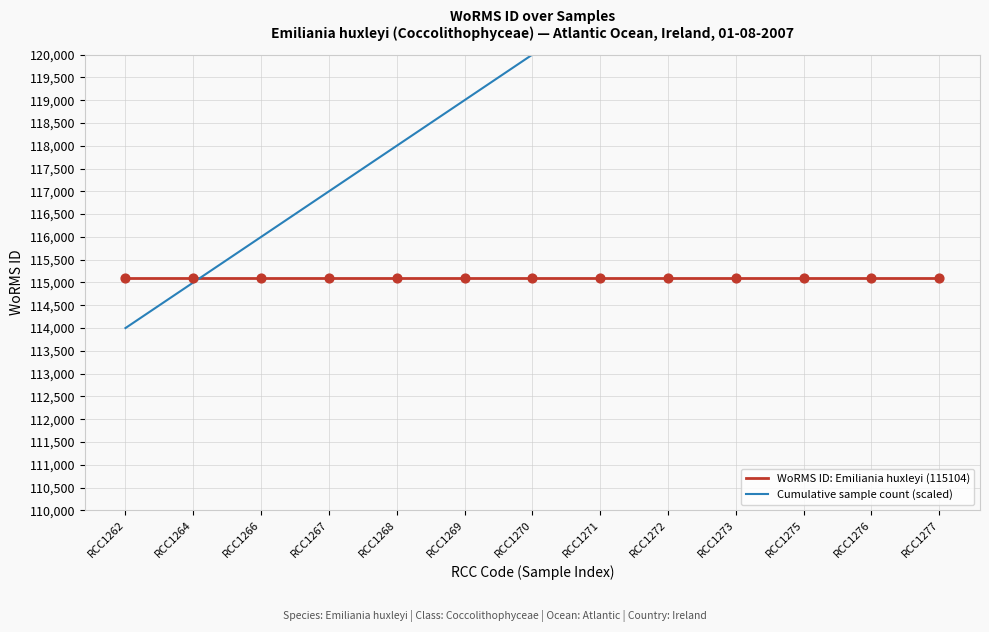

Which series contains the highest Y value?

Cumulative sample count (scaled)